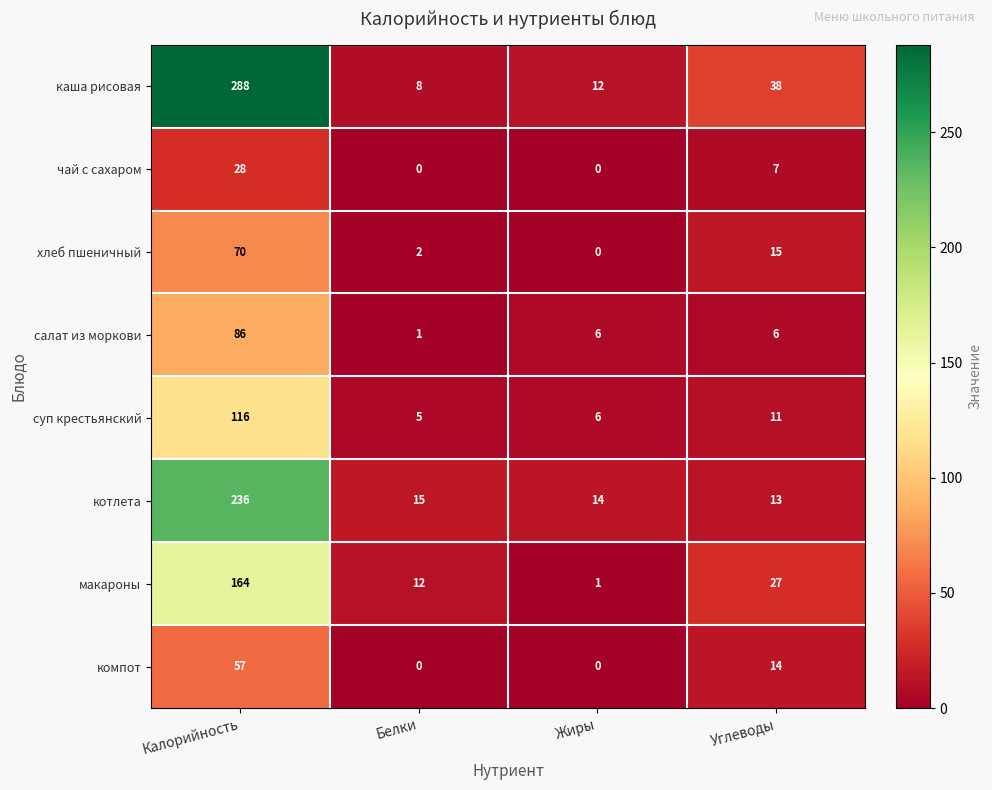

At how many categories does at least one series exceed 274?

1